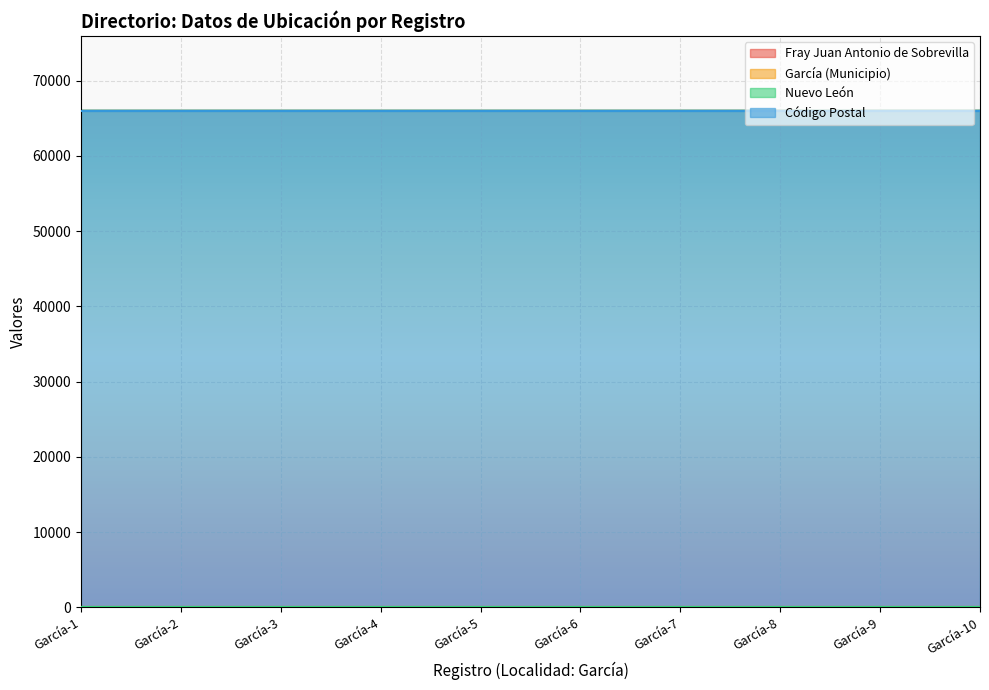

The value of Fray Juan Antonio de Sobrevilla at García-8 is 1. True or false?

True